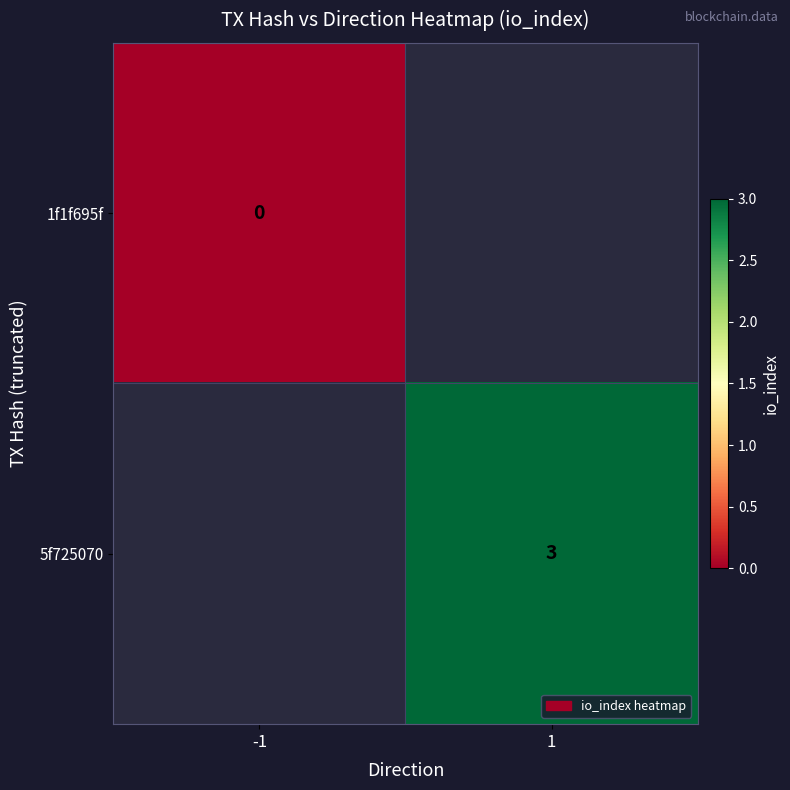

Is the value of 5f725070 at 1 greater than the value of 1f1f695f at -1?

Yes